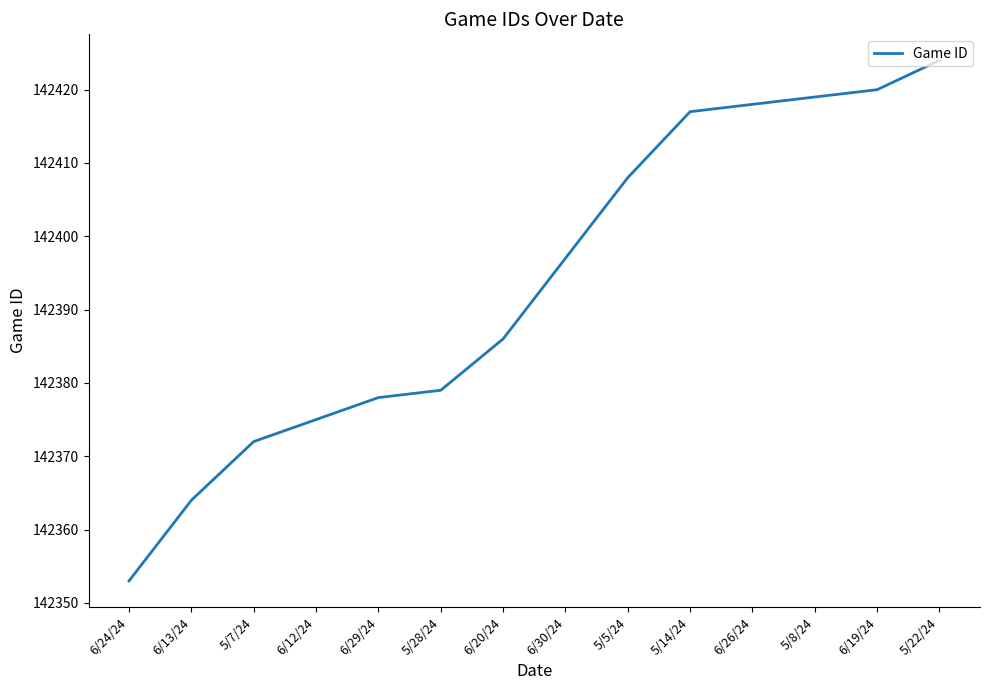

What is the maximum value shown in the chart?

142424